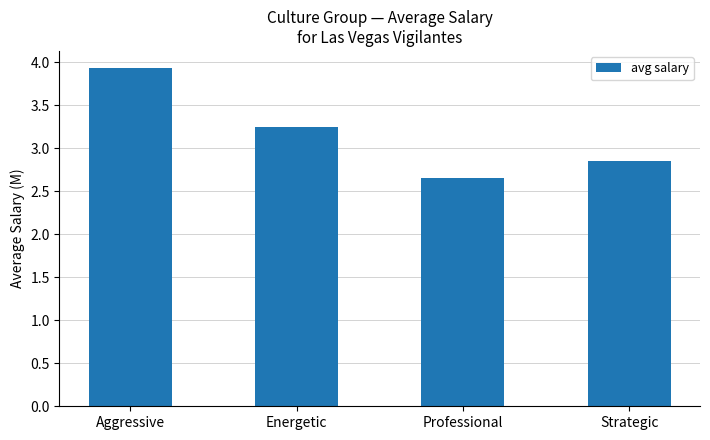

The value at Strategic is 1.9. True or false?

False